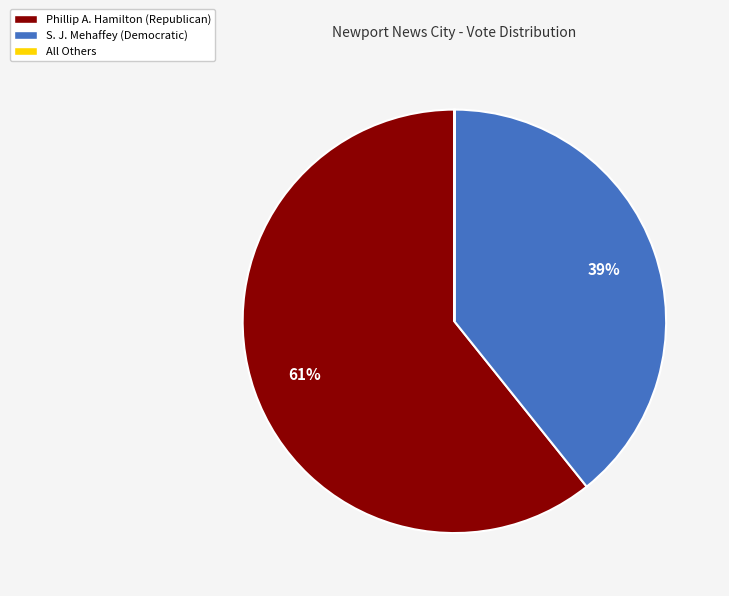

What percentage is the S. J. Mehaffey (Democratic) slice, to the nearest percent?

39%